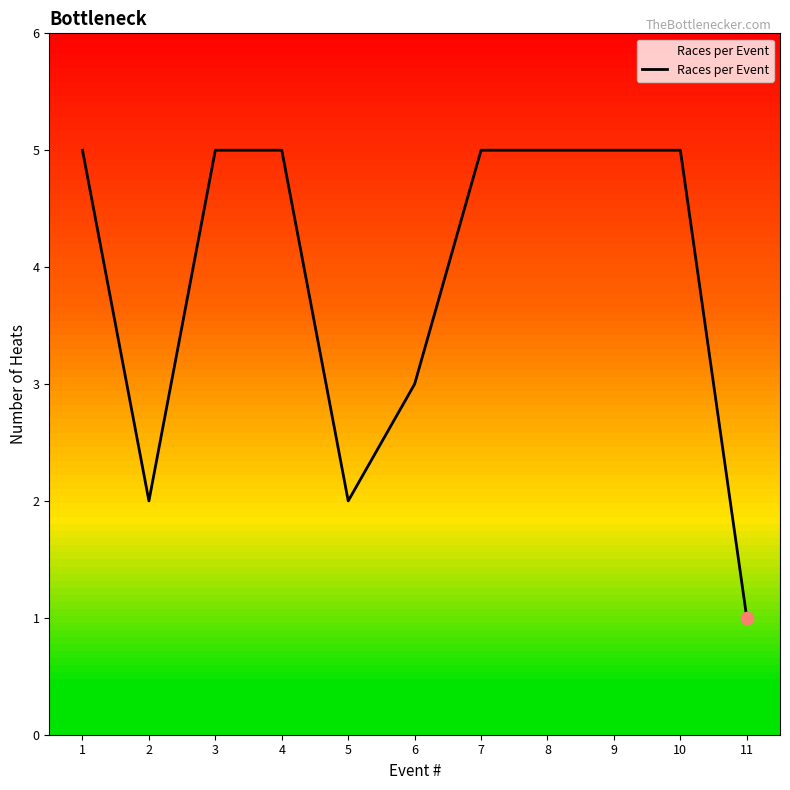

Approximately how many times larger is the value at 3 compared to 4?

1.0